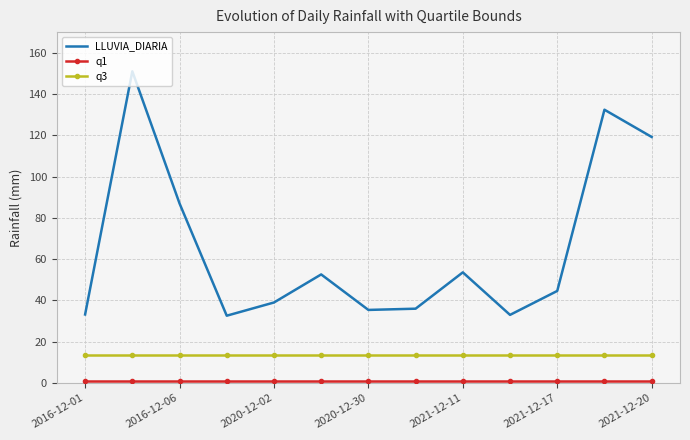

What is the difference between the maximum and minimum values in the LLUVIA_DIARIA series?

118.4